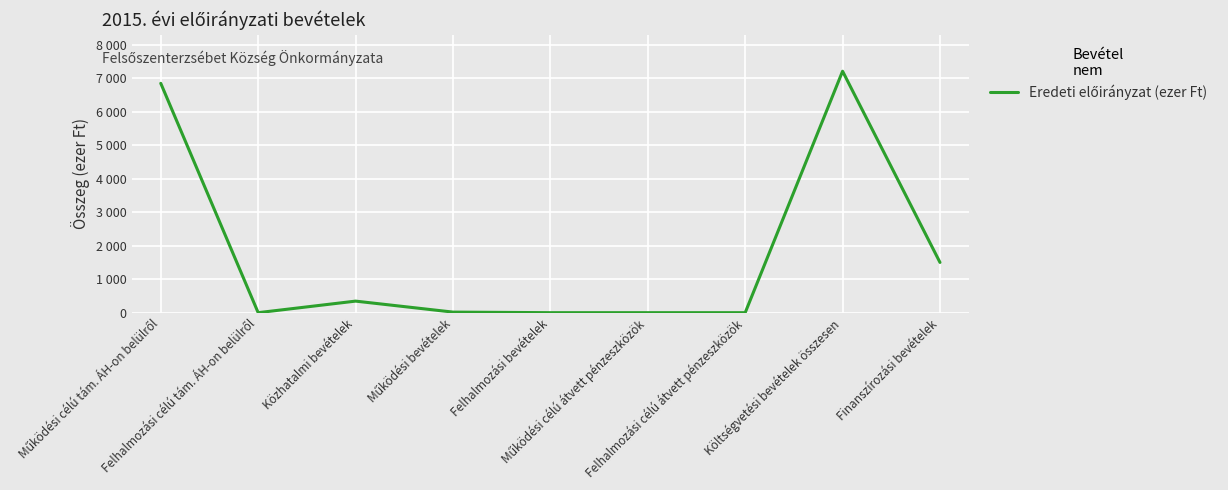

The chart shows a value of 7210 at Költségvetési bevételek összesen. True or false?

True